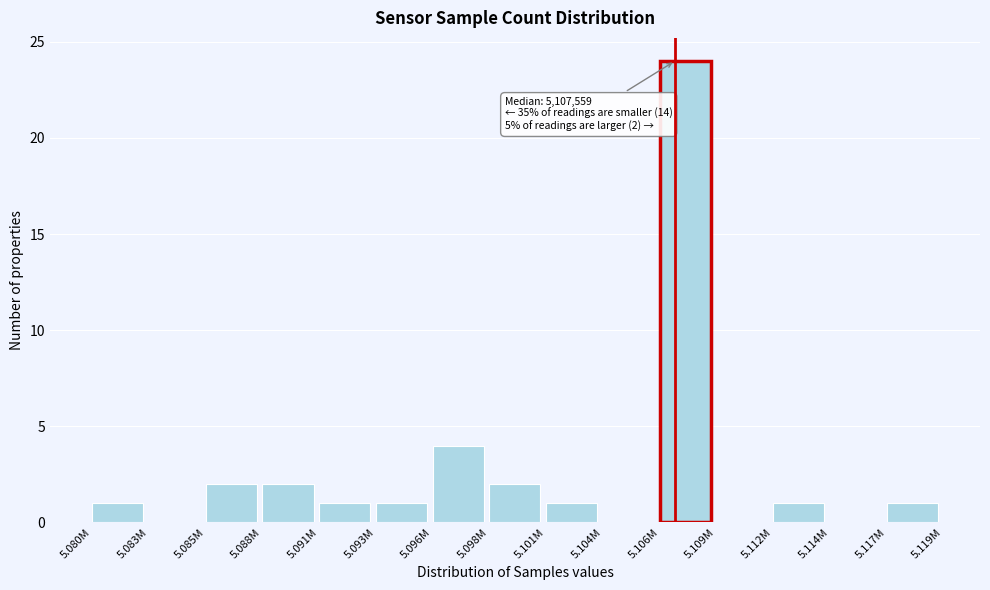

Reading right to left, list all the values displayed in this chart.

5.117M=1	5.114M=0	5.112M=1	5.109M=0	5.106M=24	5.104M=0	5.101M=1	5.098M=2	5.096M=4	5.093M=1	5.091M=1	5.088M=2	5.085M=2	5.083M=0	5.080M=1